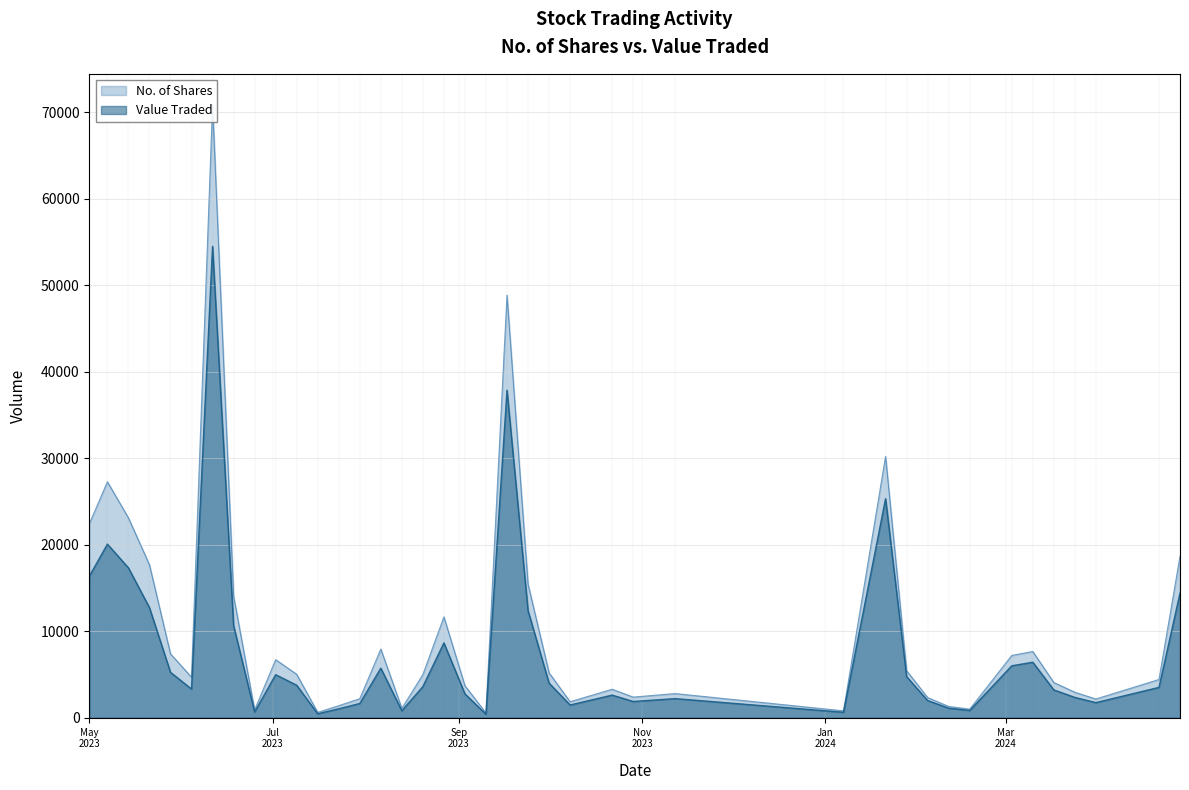

What is the difference between the maximum and second lowest values in the No. of Shares series?

70261